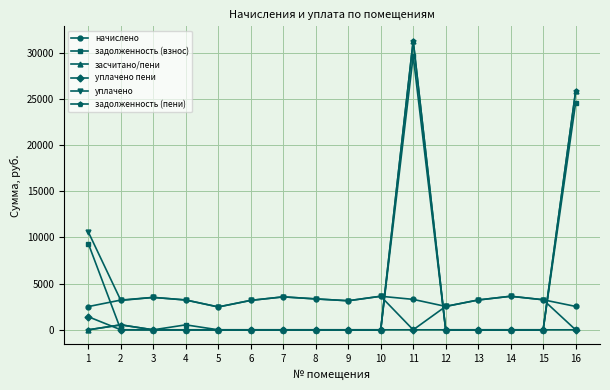

At which category is the sum across all series the highest?

11